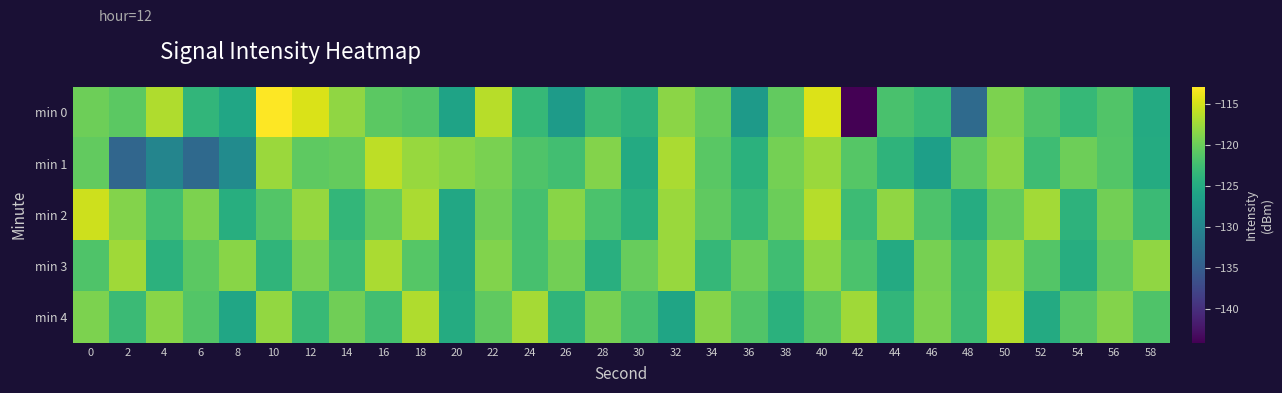

Which series has the largest total across all categories?

min 2